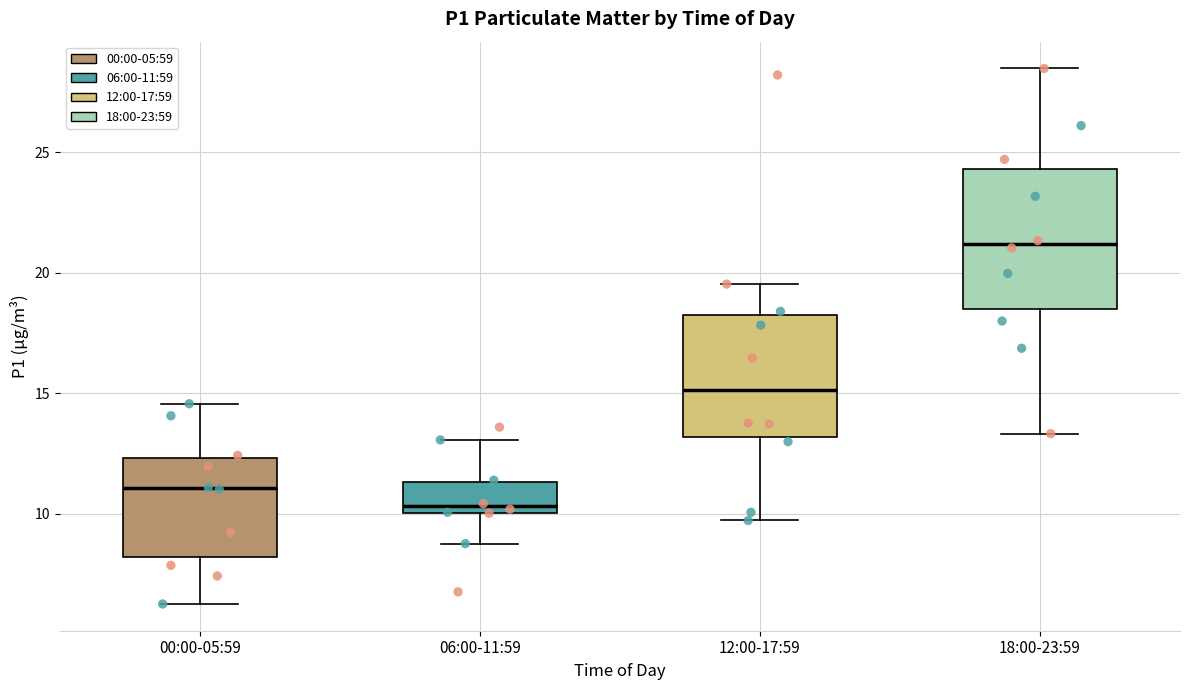

Which box's median line is the highest?

18:00-23:59